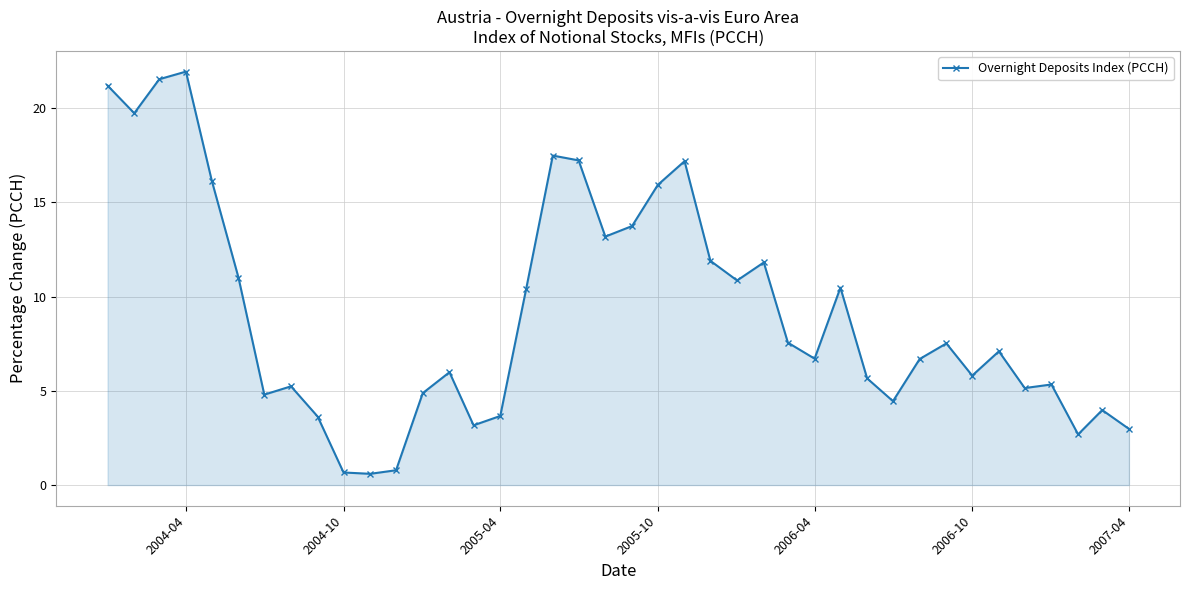

What is the smallest value displayed?

0.6